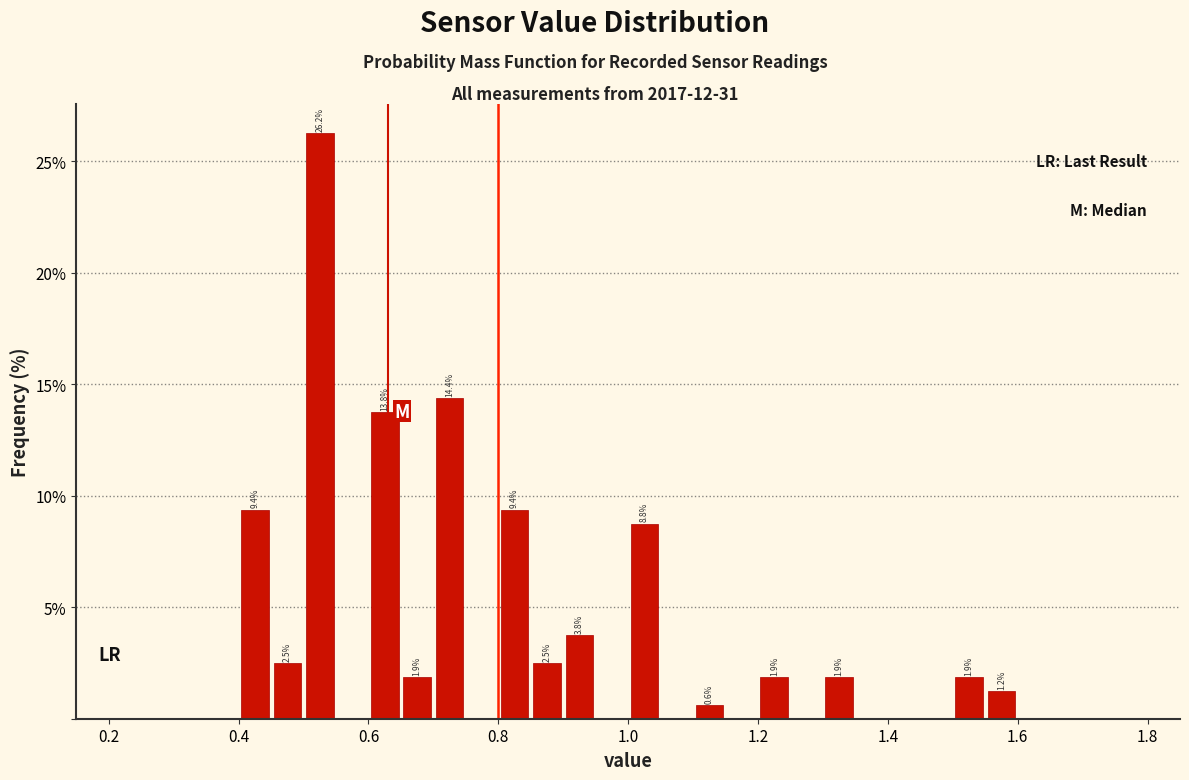

Read against the x-axis, roughly where is the centre of the tallest bar?

0.52